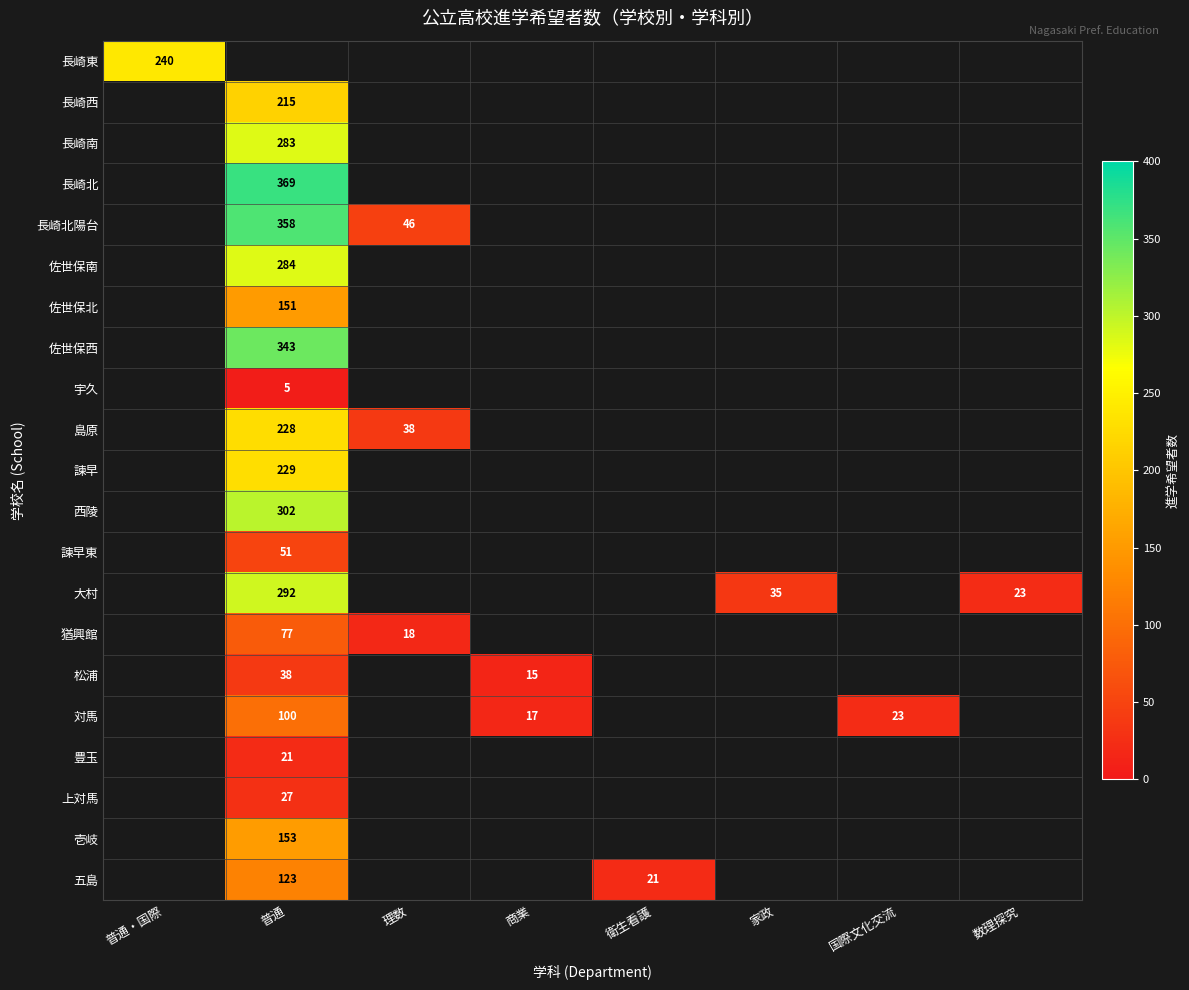

Between 普通 and 国際文化交流, which is larger?

国際文化交流